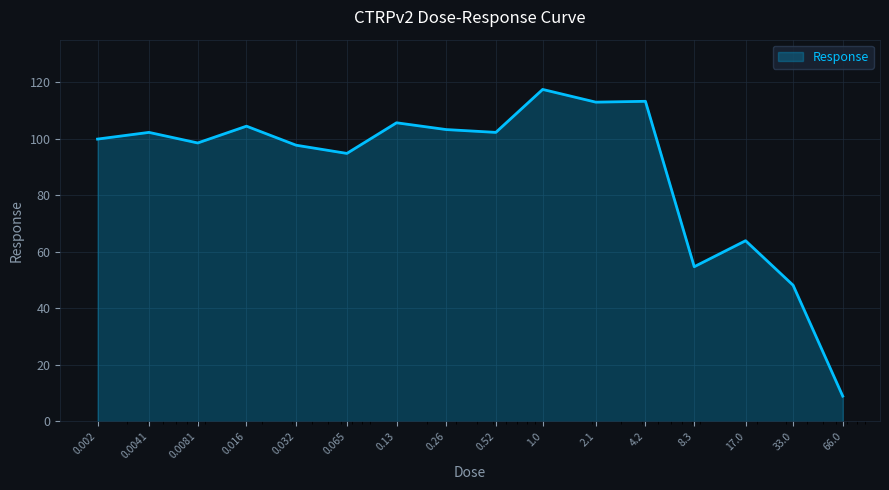

What is the difference between the maximum and minimum values?

108.5